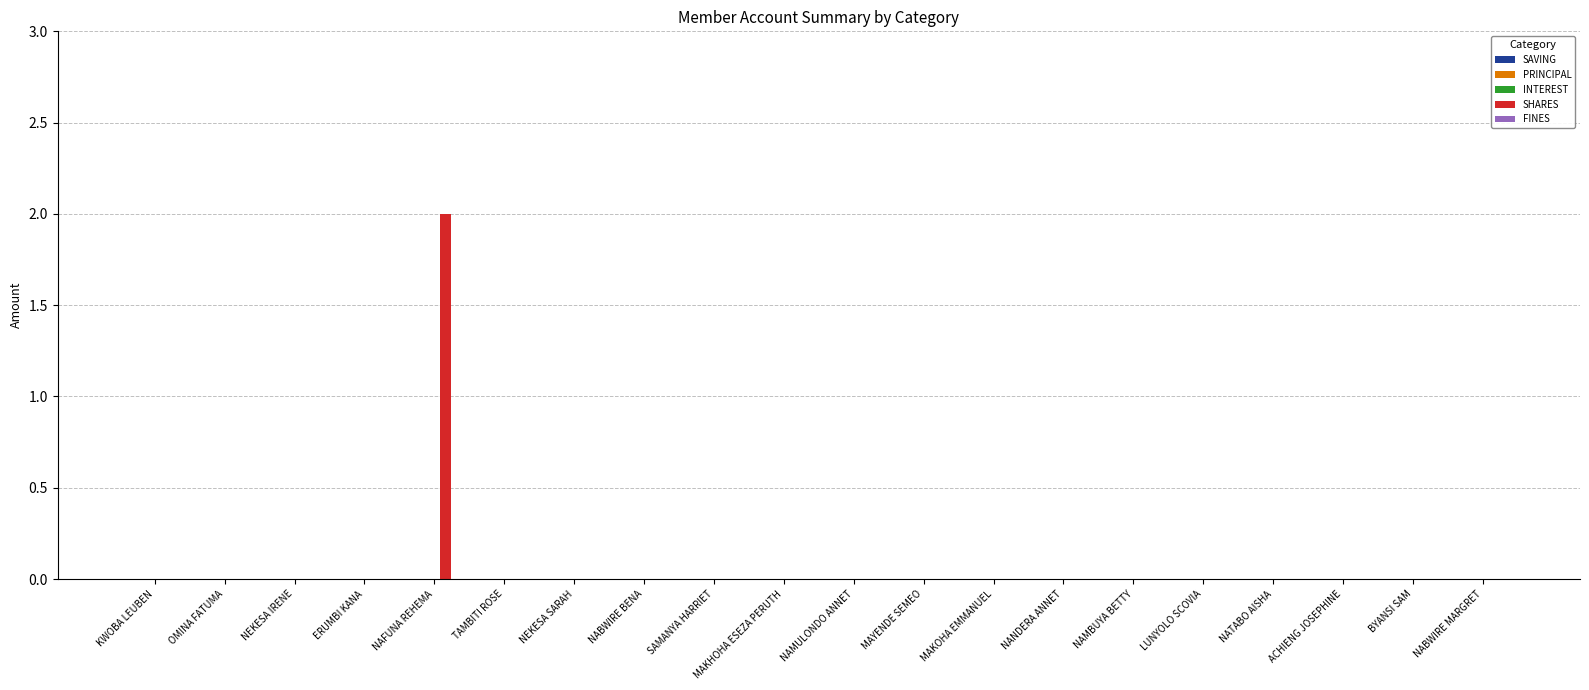

The value at MAYENDE SEMEO is 0. True or false?

True